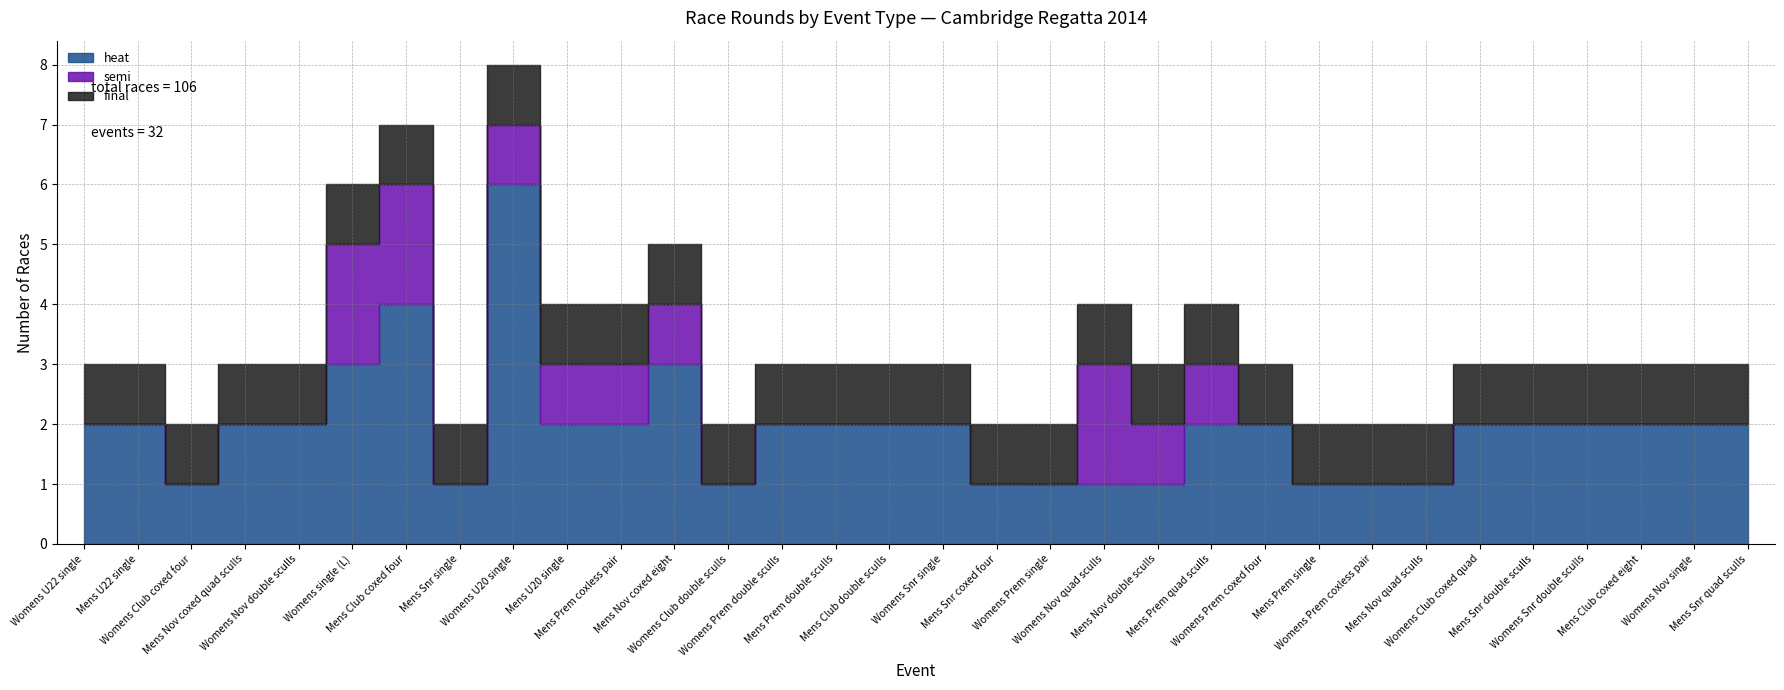

The heat series shows 2 at Womens Snr double sculls. True or false?

True